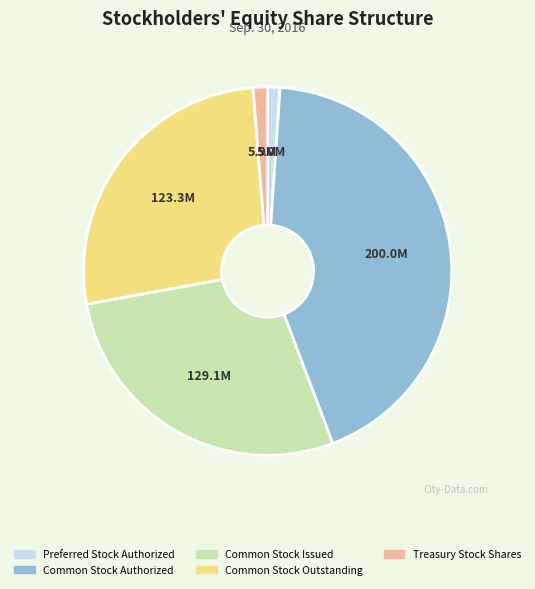

Which category has the biggest portion of the pie?

Common Stock Authorized